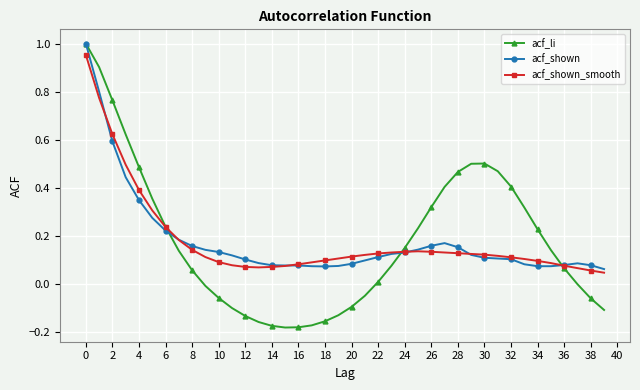

What is the value of the acf_shown point at the 31st from the left?

0.1